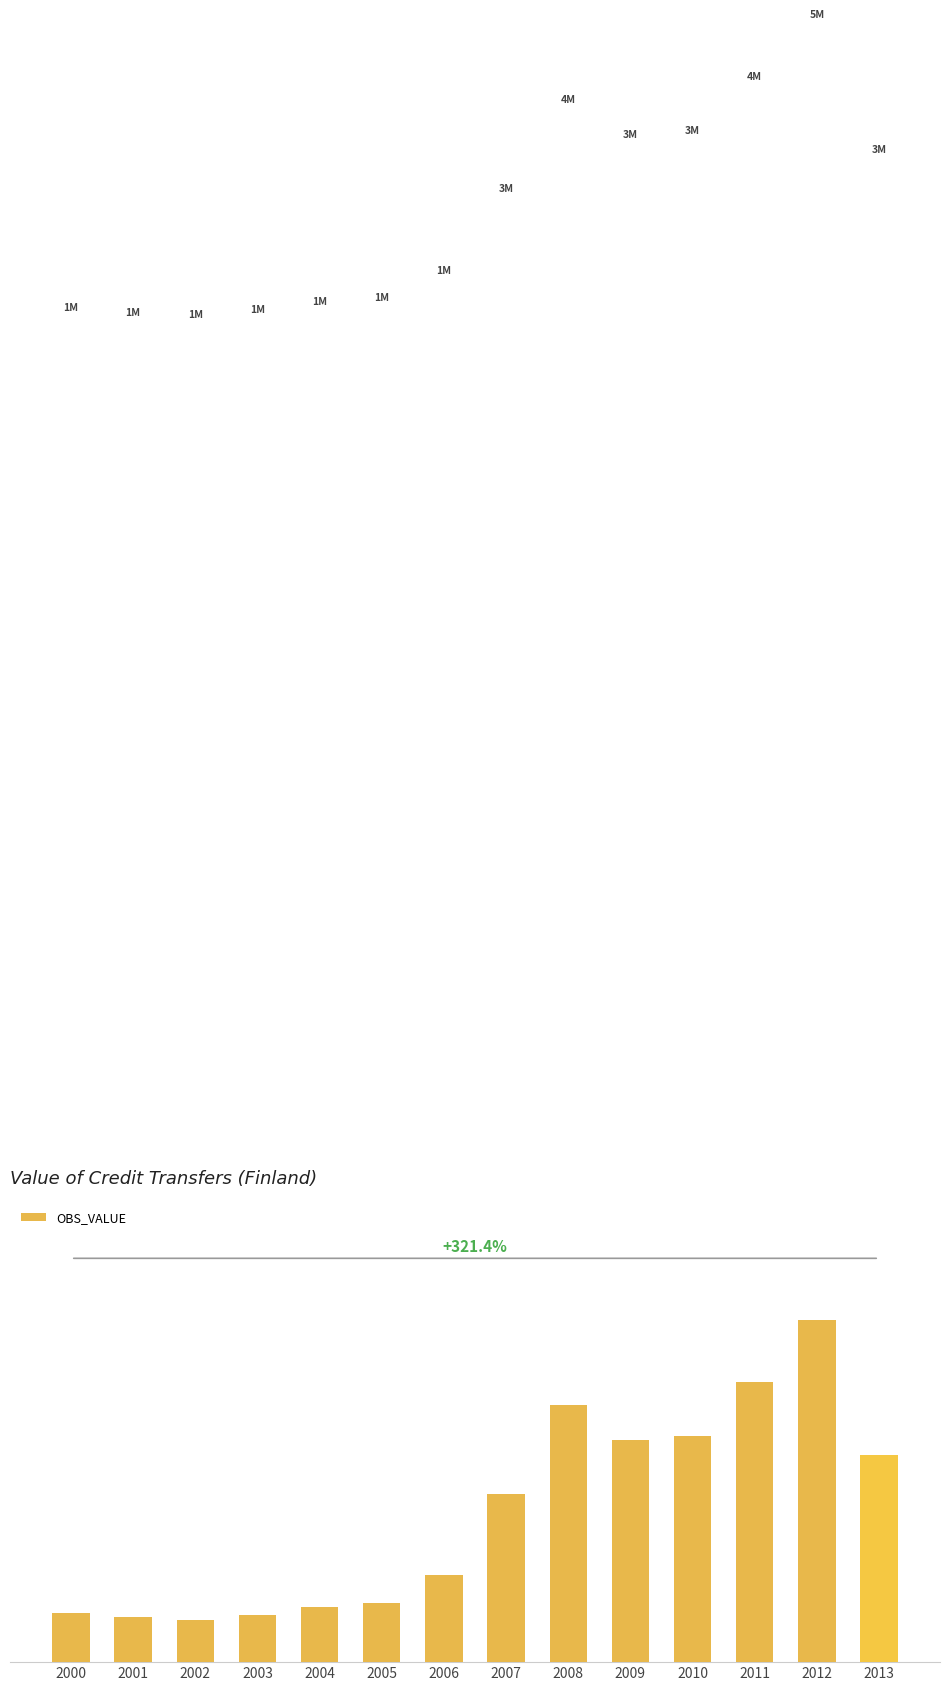

Are the bars horizontal?

No